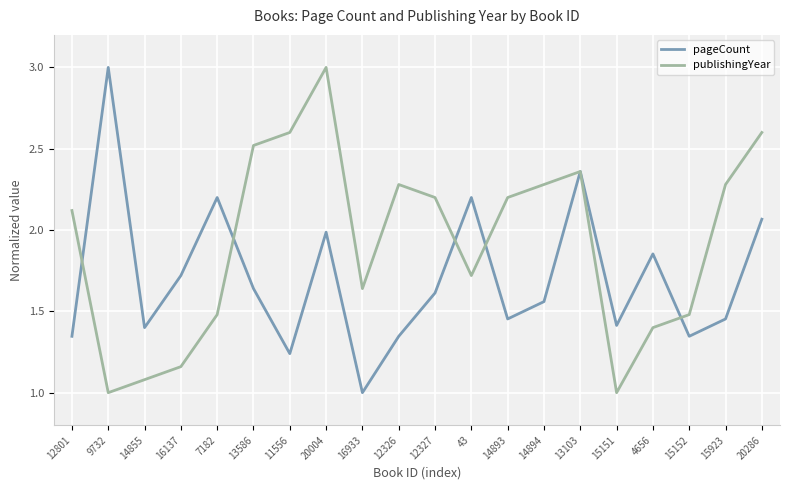

What is the minimum value shown in the chart?

1.0